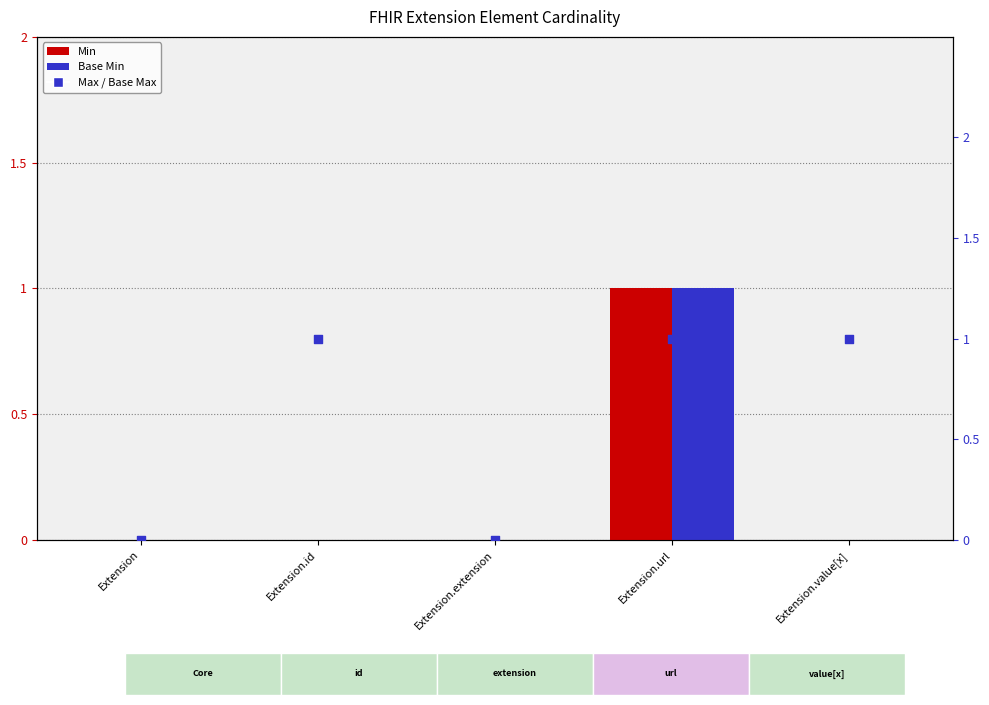

Is the value of Max / Base Max at Extension.value[x] greater than the value of Base Min at Extension.id?

Yes